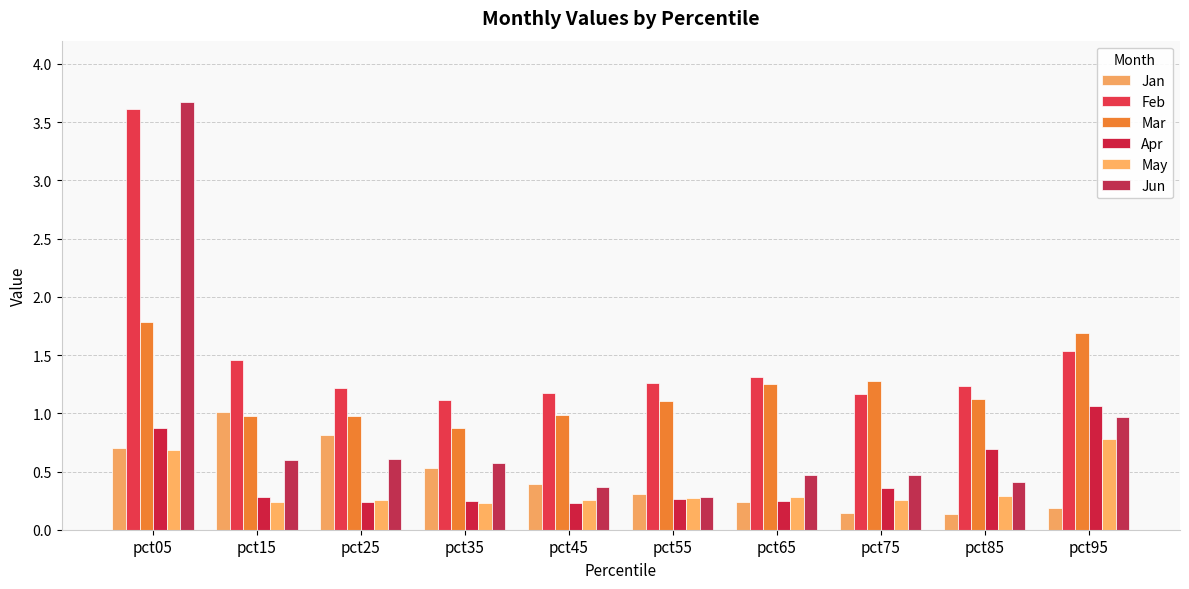

What is the maximum value shown in the chart?

3.7